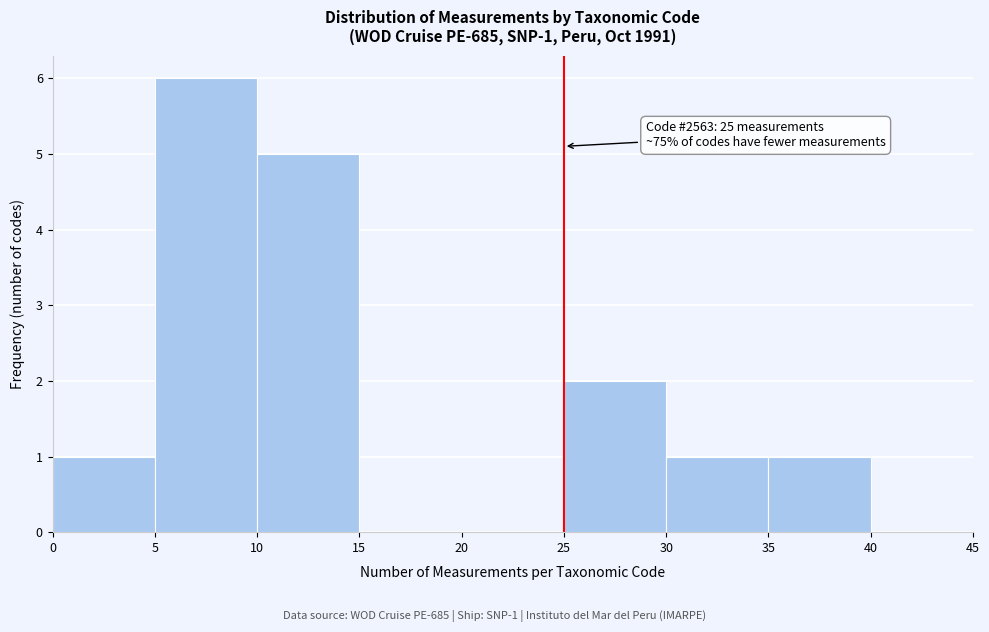

Over which range of the x-axis is the bar tallest?

5 to 10